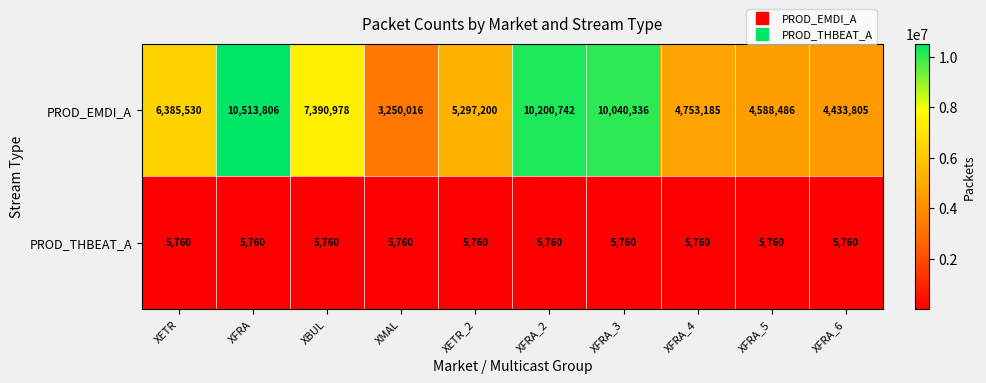

What is the sum of the PROD_EMDI_A values at XFRA_4 and XFRA_5?

9341671